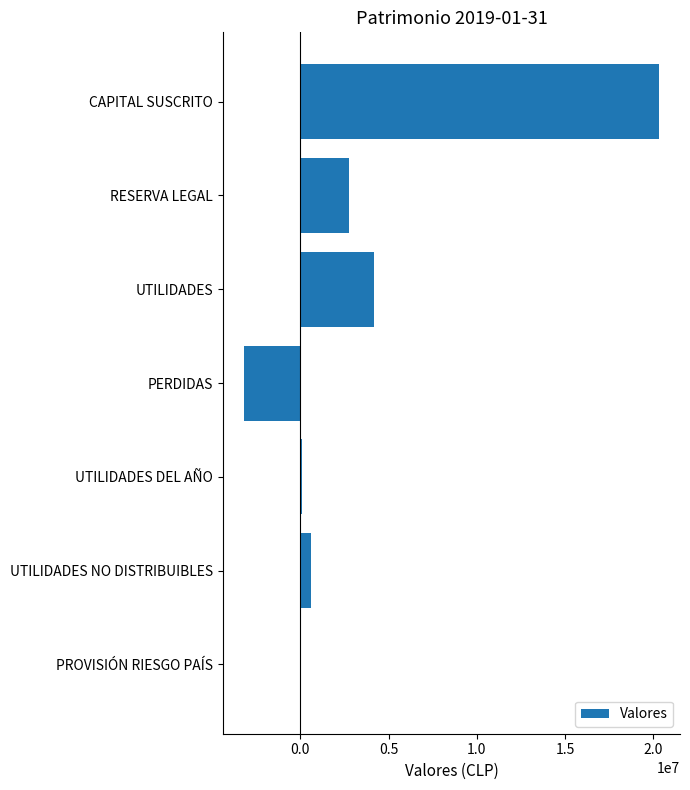

Which has a higher value, UTILIDADES DEL AÑO or UTILIDADES NO DISTRIBUIBLES?

UTILIDADES NO DISTRIBUIBLES